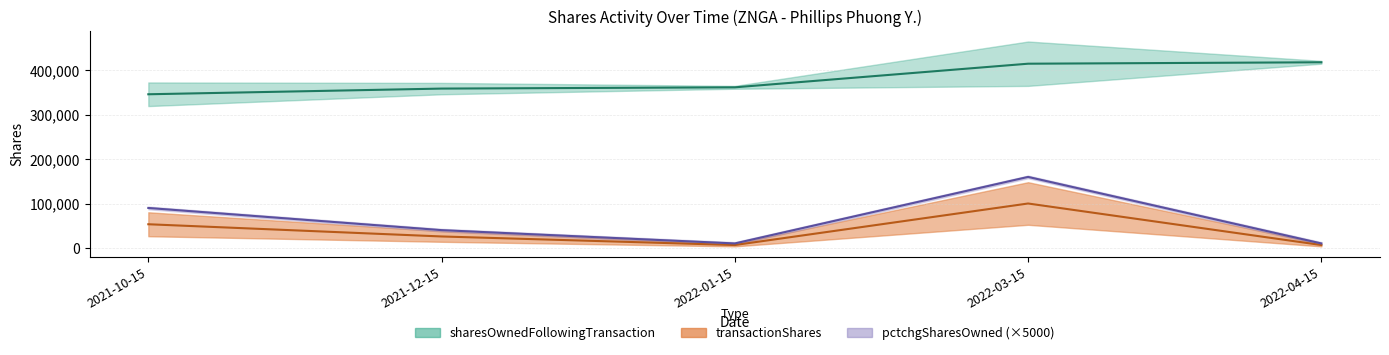

Does the chart have visible grid lines?

Yes